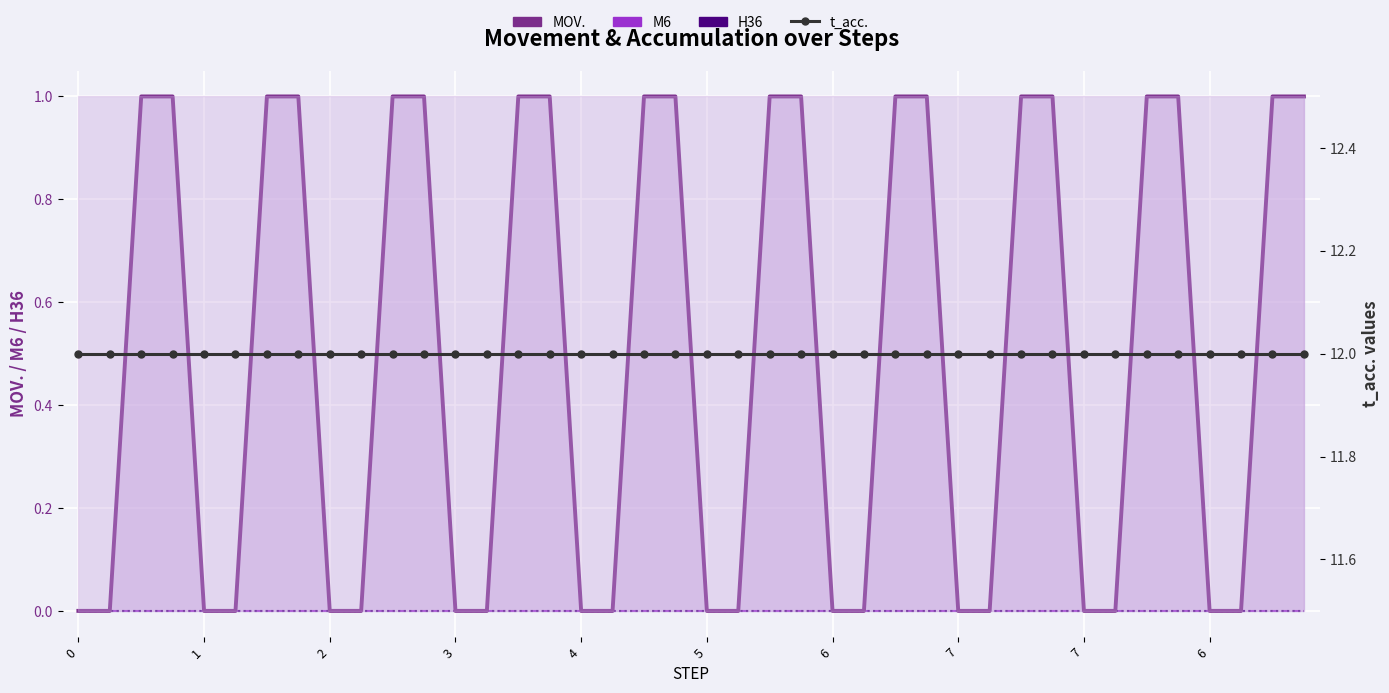

How many data points does each series have?

40